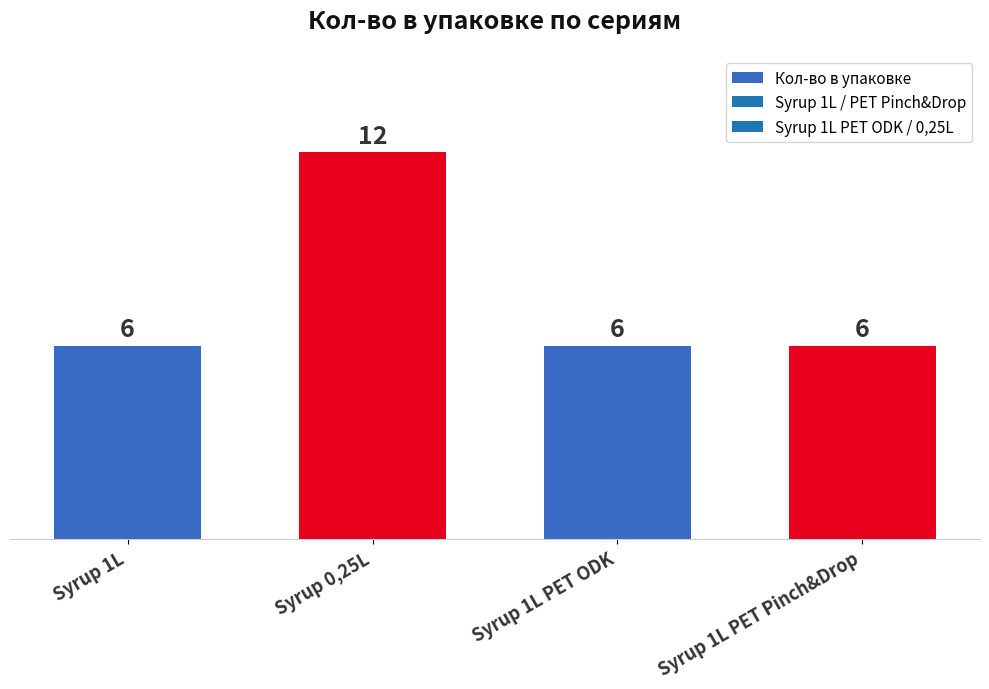

How many categories are shown in the chart?

4